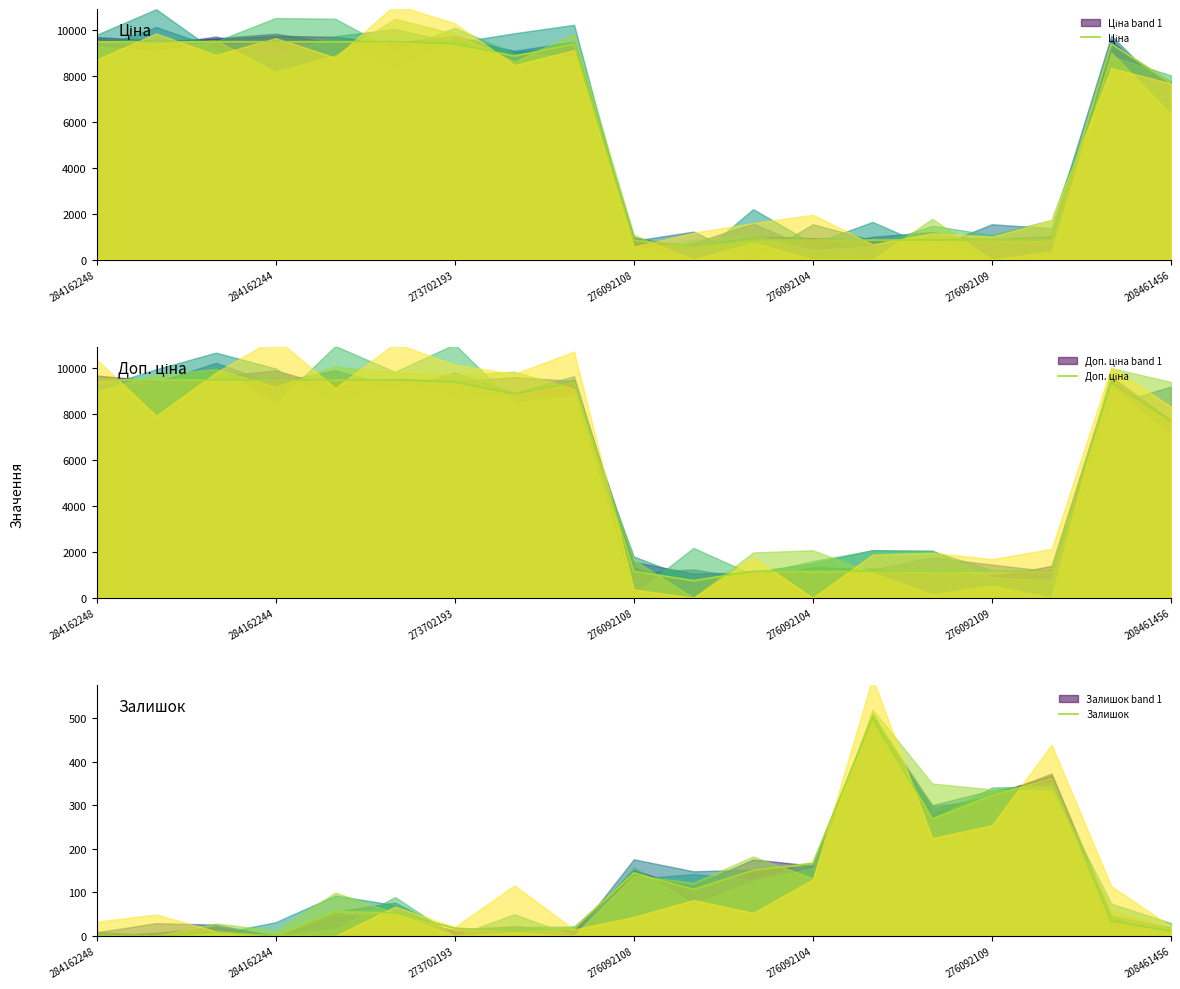

What is the label of the 2nd point from the left?

284162244